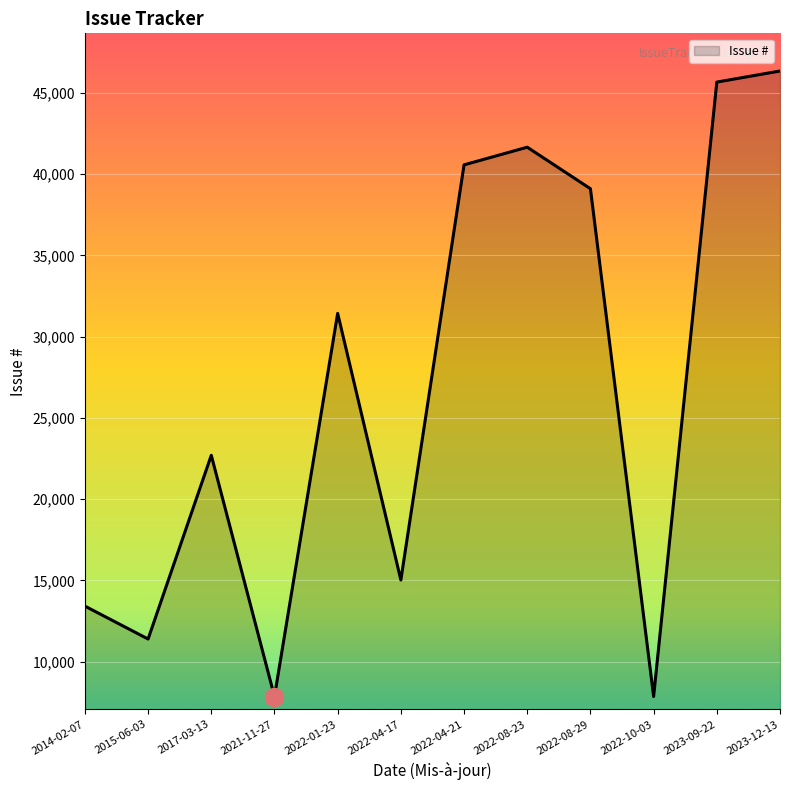

How many lines are shown in the chart?

1